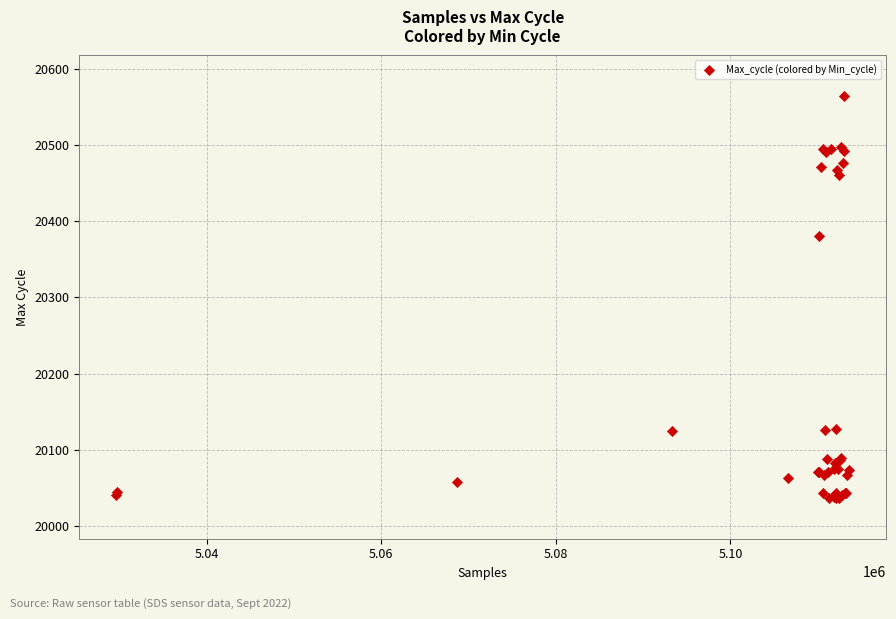

What Y value in the scatter plot is closest to 20300?

20380